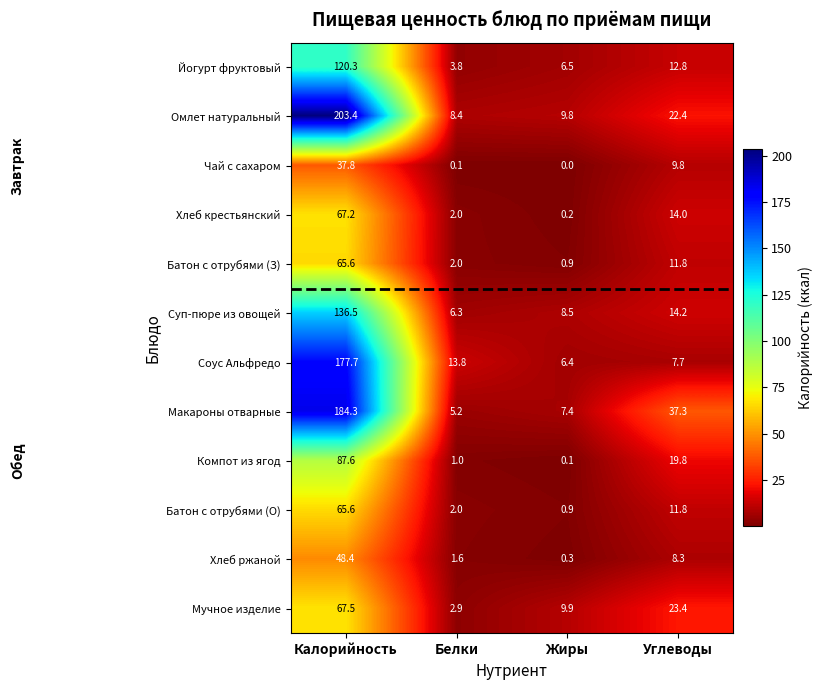

What is the spread (max minus min) of values at Жиры?

9.9